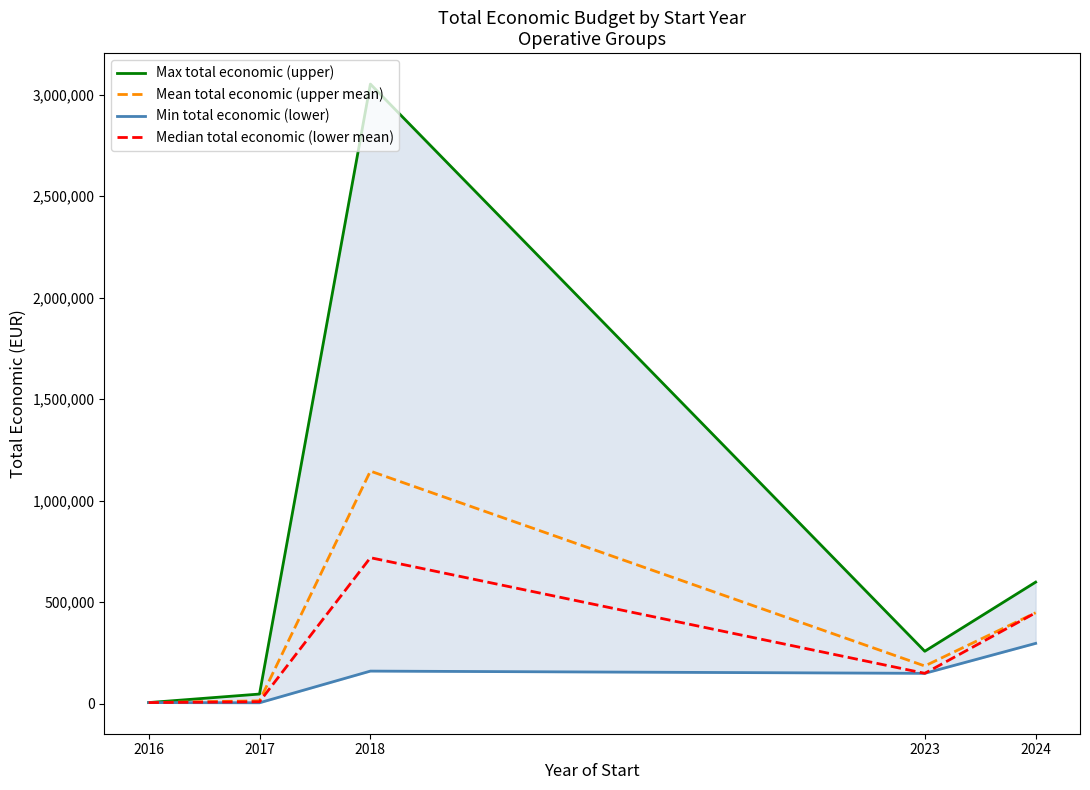

The value of Max total economic (upper) at 2023 is 413922. True or false?

False